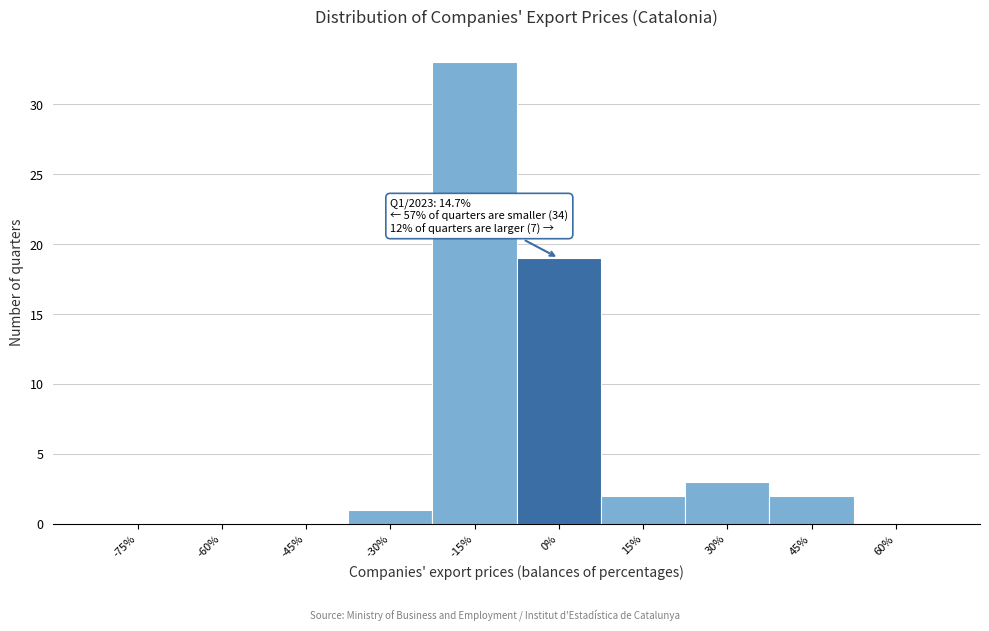

Reading left to right, what are all the values shown in this chart?

-75%=0	-60%=0	-45%=0	-30%=1	-15%=33	0%=19	15%=2	30%=3	45%=2	60%=0